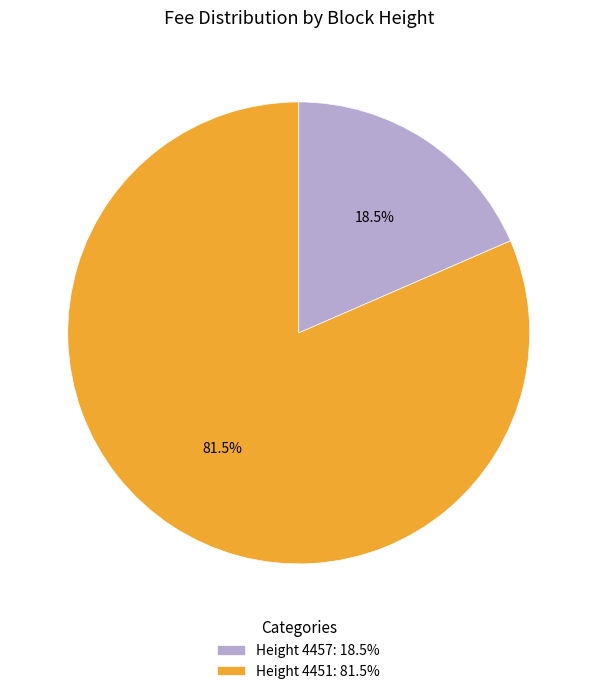

What portion of the pie excludes Height 4451: 81.5%?

18.5%